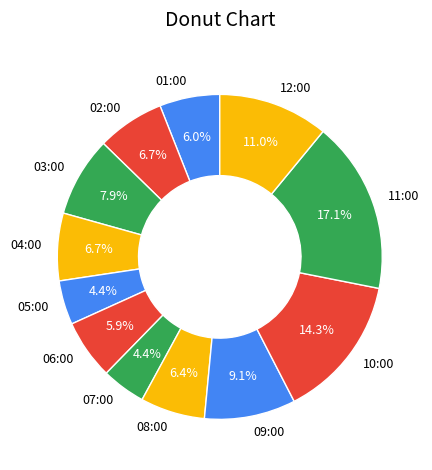

Does any single category account for the majority?

No